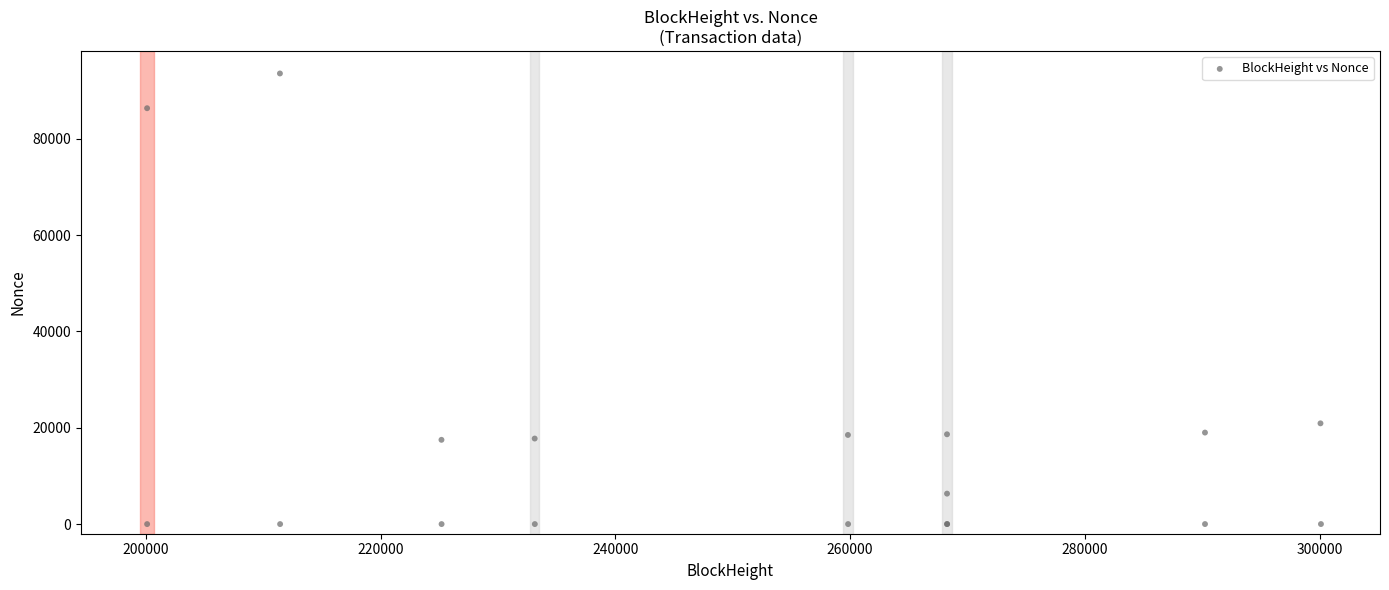

What Y value in the scatter plot is closest to 46780?

20917